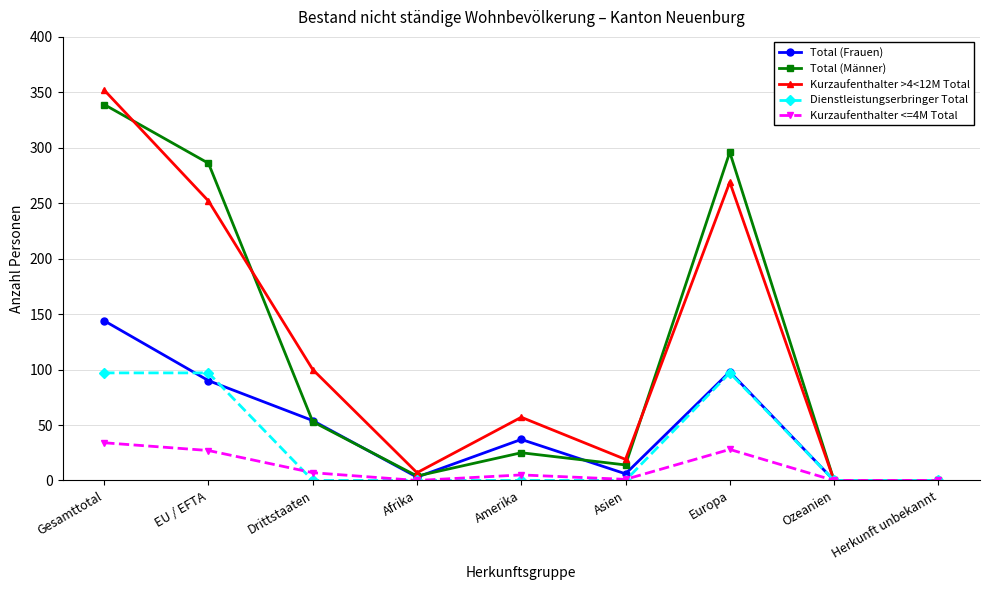

True or false: Dienstleistungserbringer Total has a value of 34 at Drittstaaten.

False